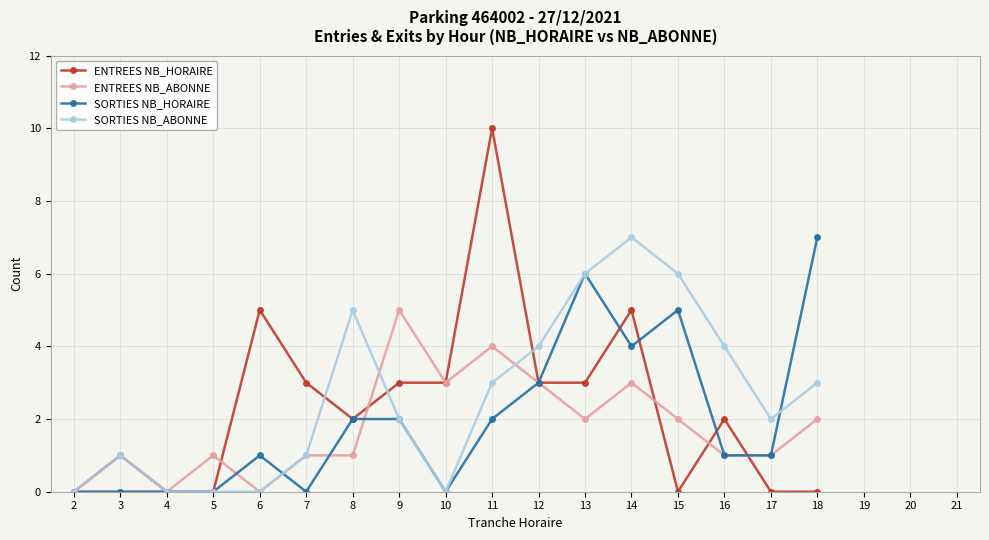

Which series has the largest range (max minus min)?

ENTREES NB_HORAIRE